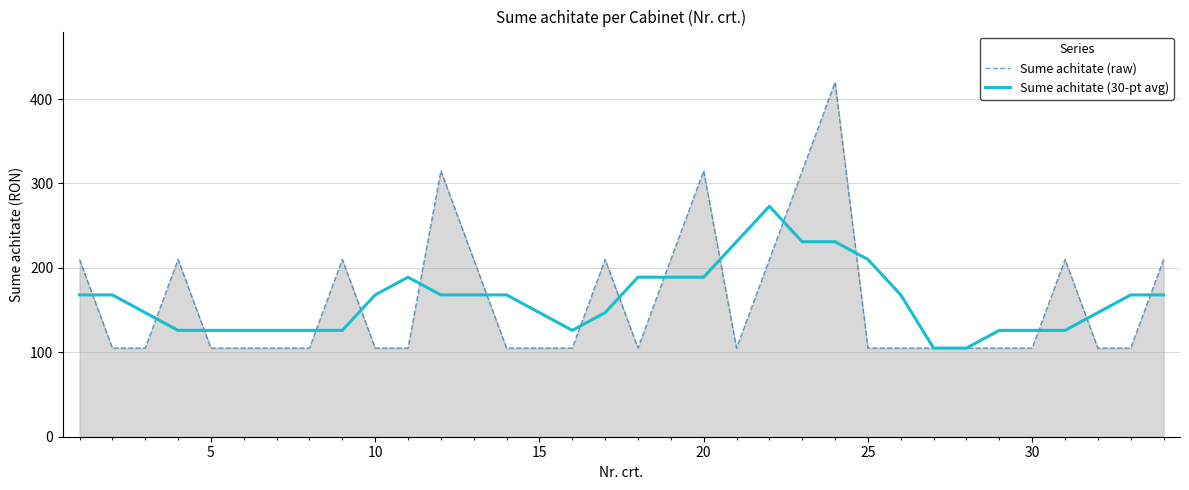

What is the smallest value displayed?

105